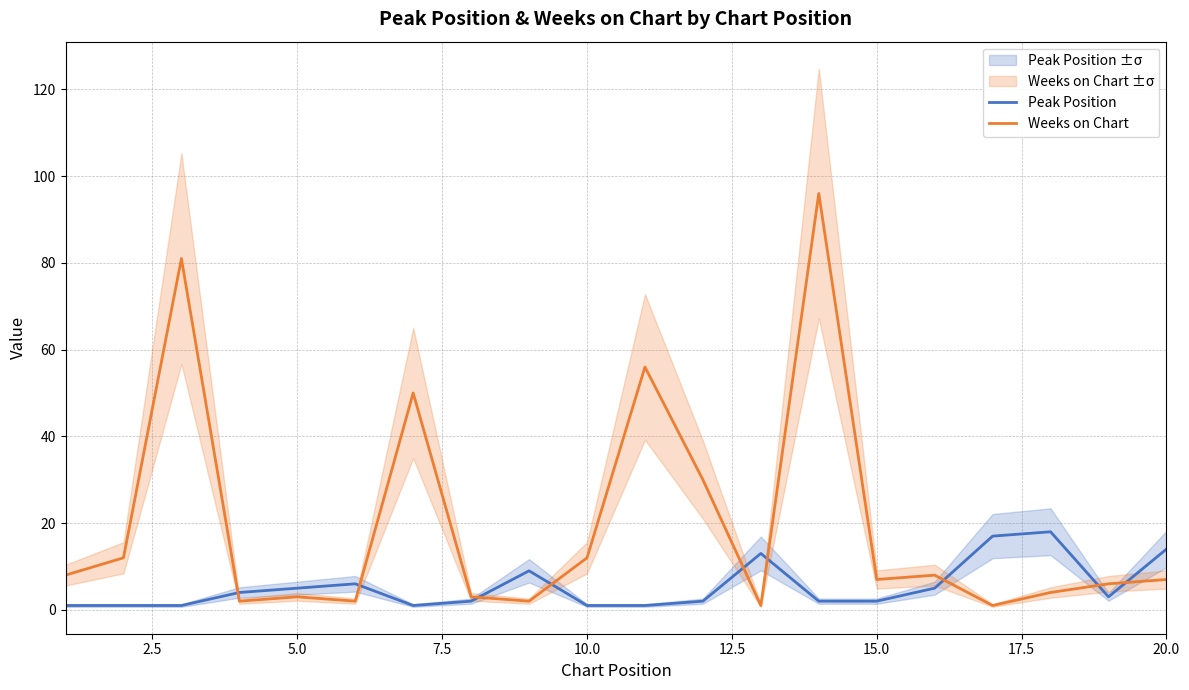

Which series has the largest total across all categories?

Weeks on Chart